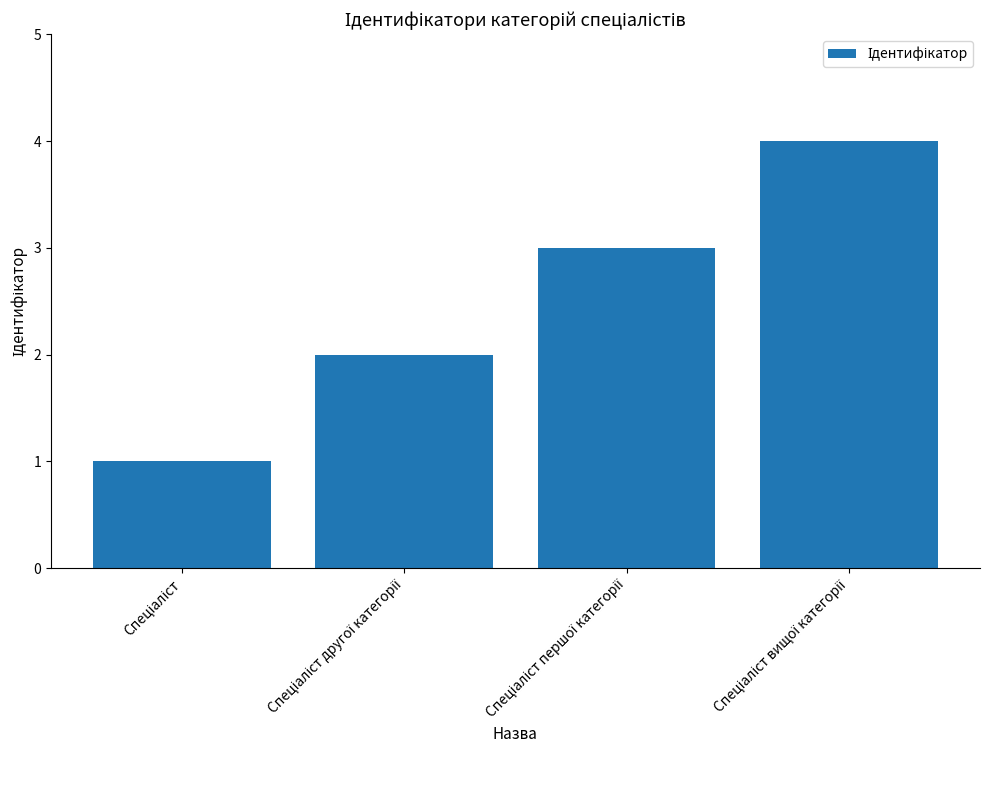

How many bars are there in total?

4